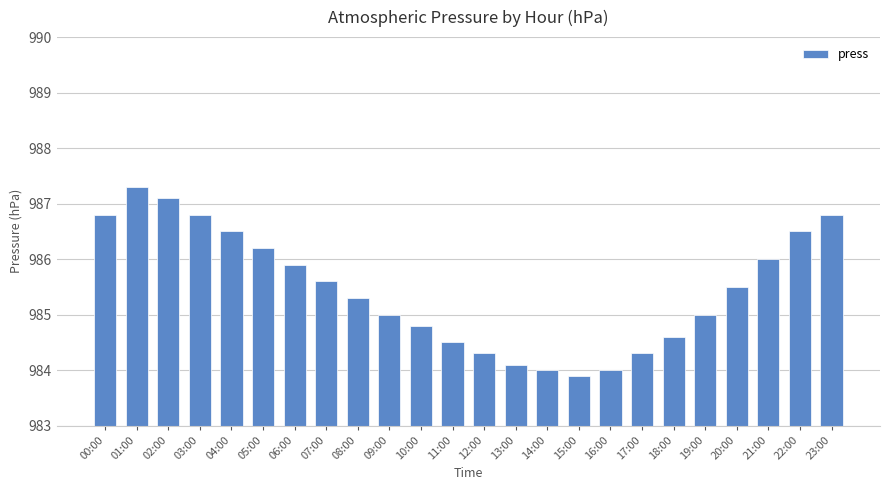

Are the bars grouped side by side (vs. stacked)?

No